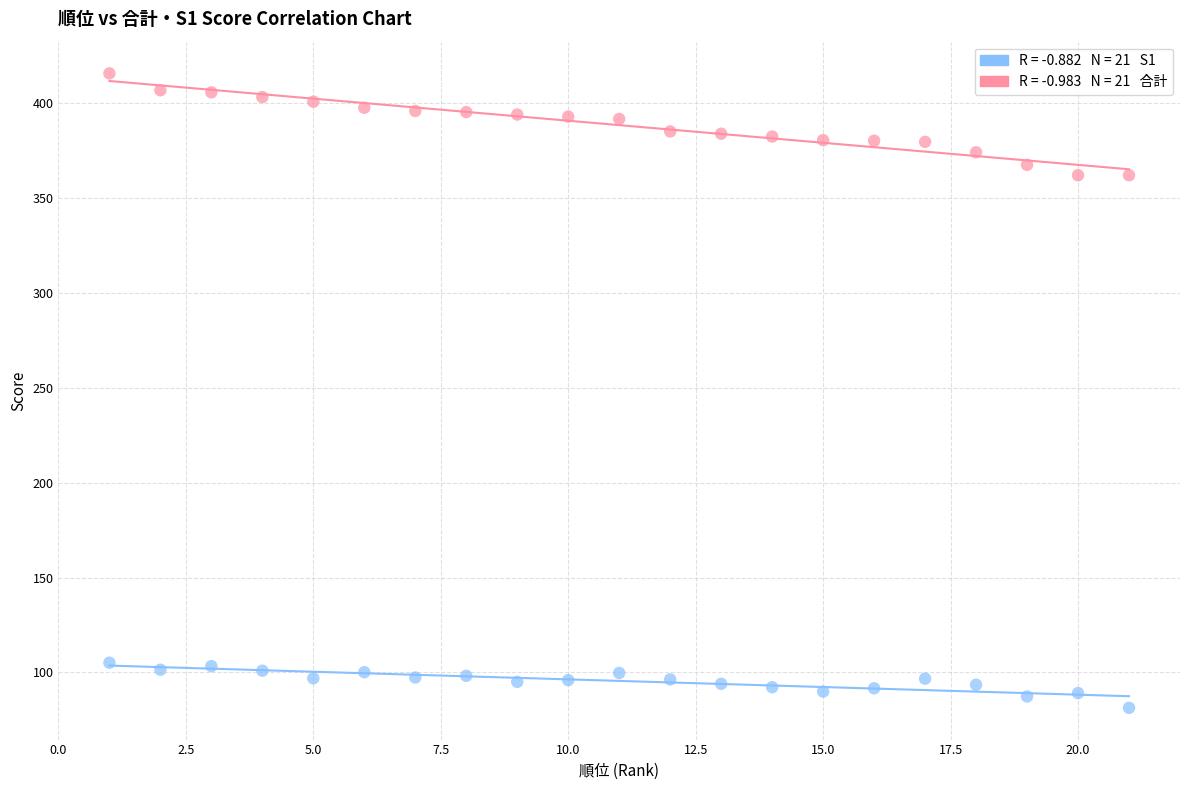

Across all data points, what is the range of Y values (max minus min)?

334.5